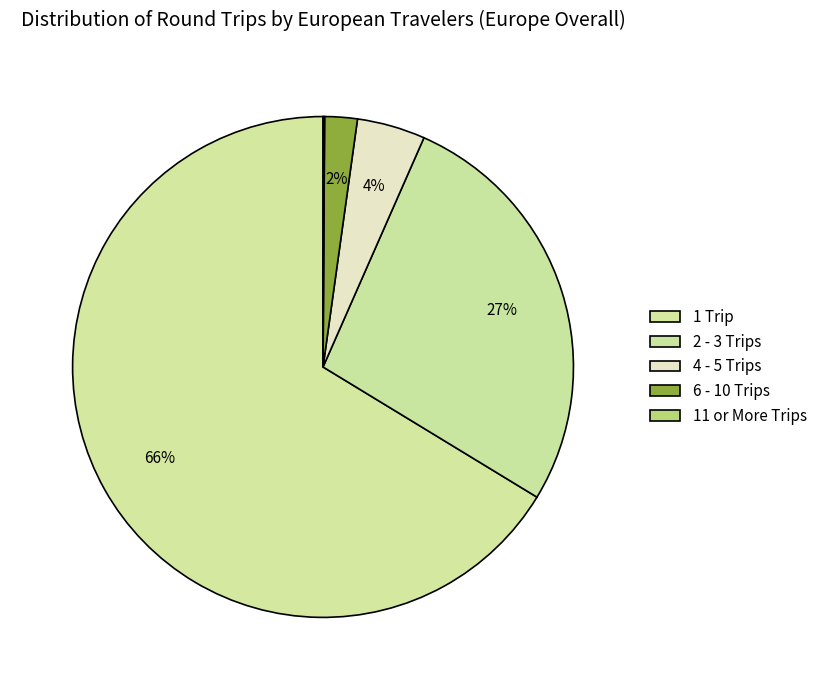

Which slice is the smallest?

11 or More Trips